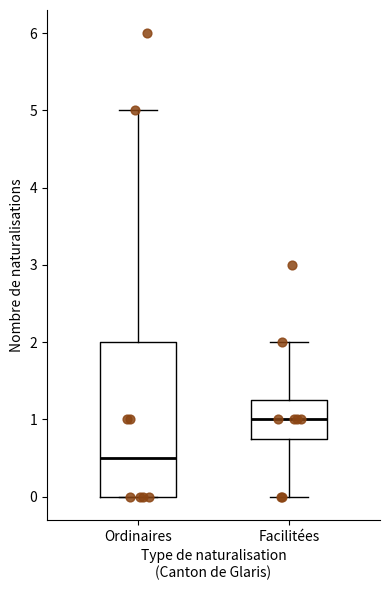

Comparing the boxes themselves (not the whiskers), which one is the tallest?

Ordinaires